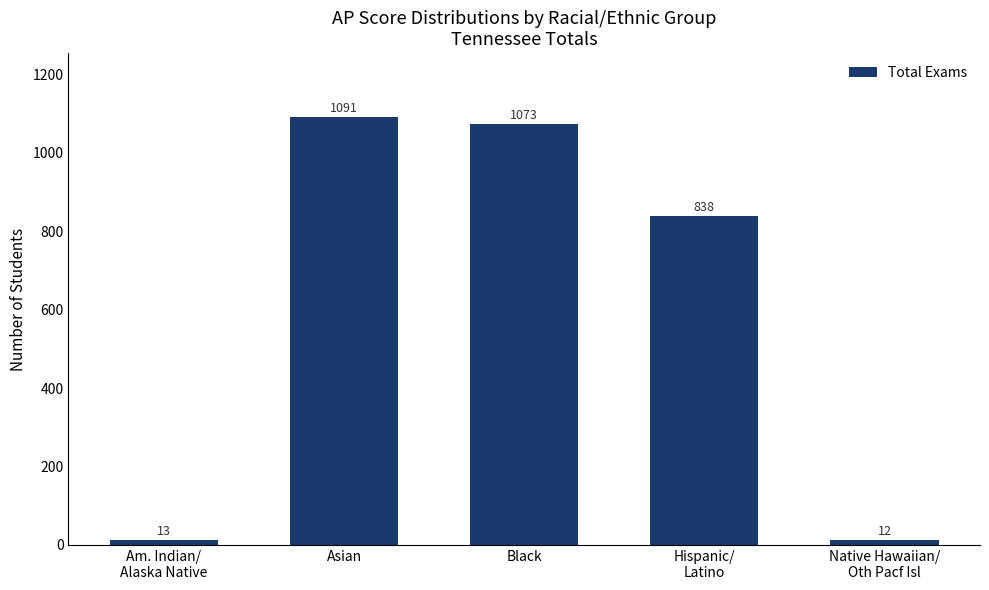

Read the value at Hispanic/
Latino, to the nearest 10.

840